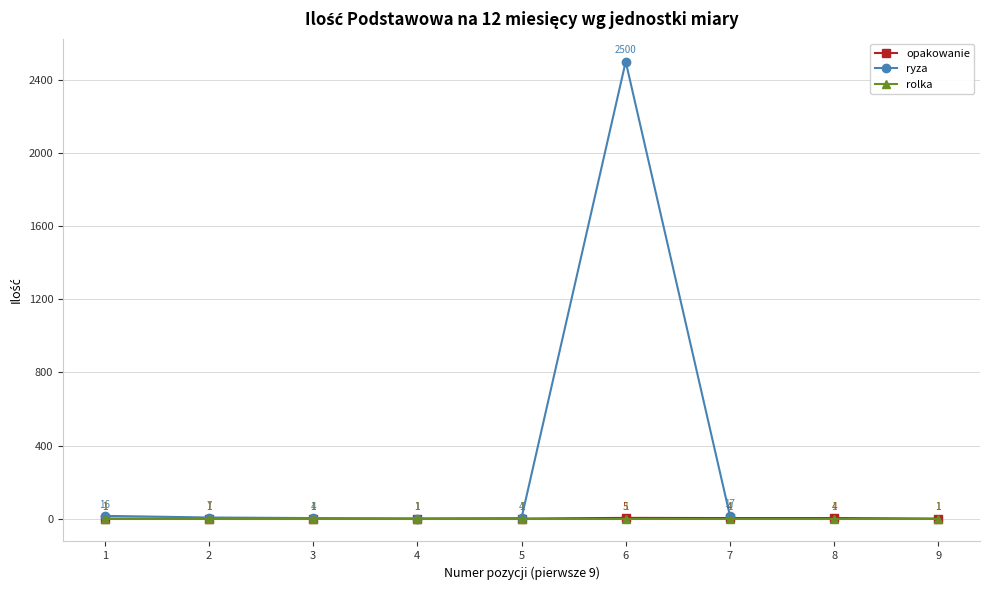

True or false: ryza and opakowanie intersect in this chart.

False